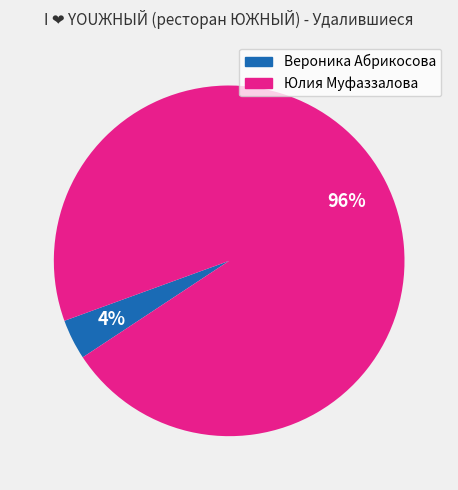

How many slices are in this pie chart?

2